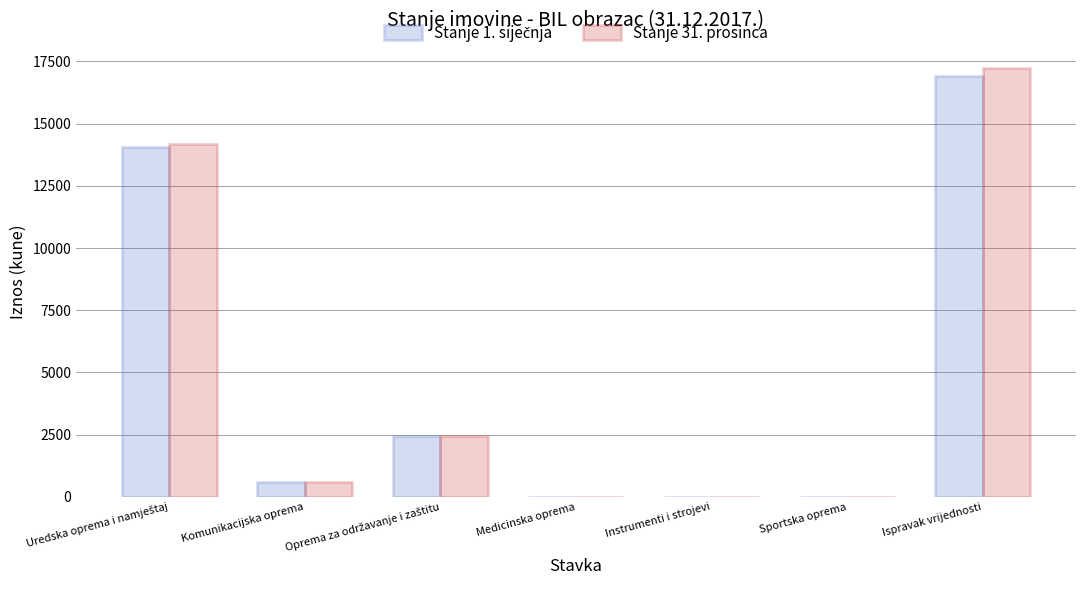

At which category is the sum across all series the highest?

Ispravak vrijednosti